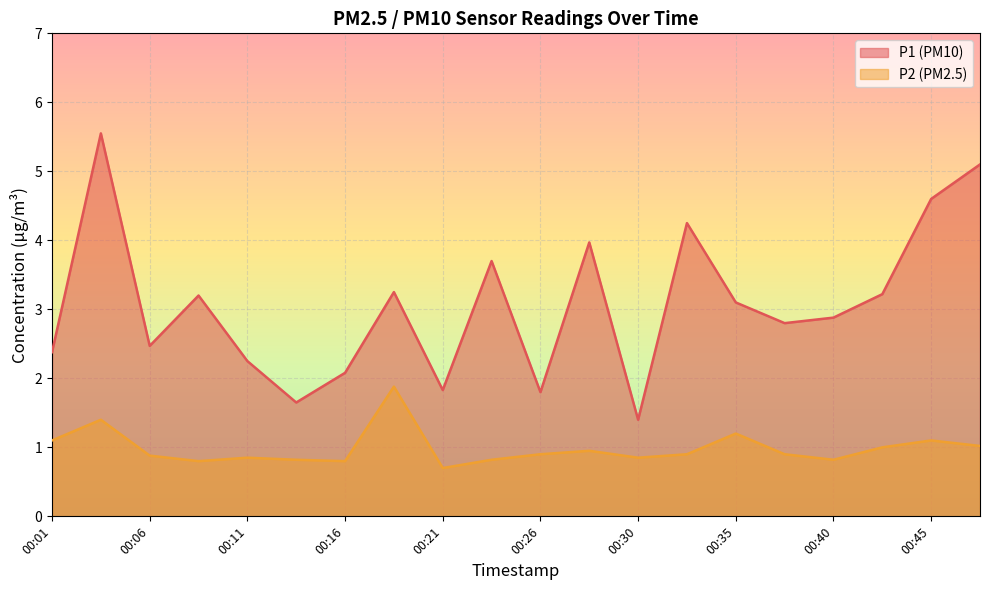

Which series has the widest spread of values?

P1